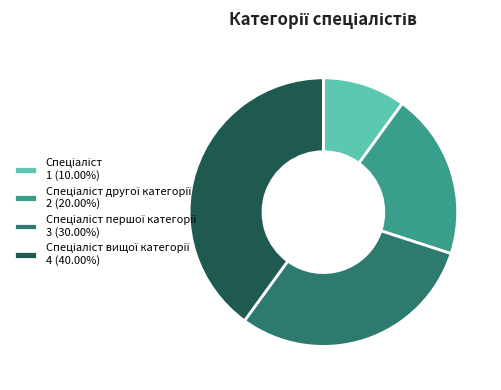

Does any single category account for the majority?

No